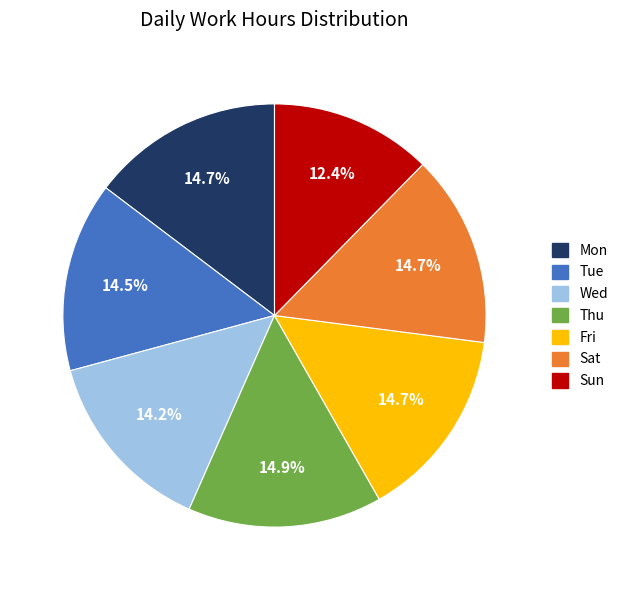

To the nearest percent, what is the combined percentage of Fri and Sat?

29%